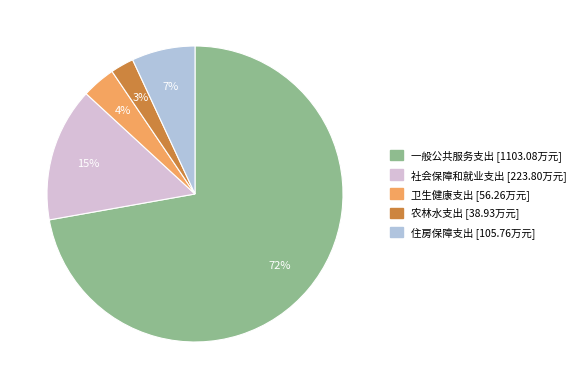

Which has a higher value, 卫生健康支出 or 农林水支出?

卫生健康支出